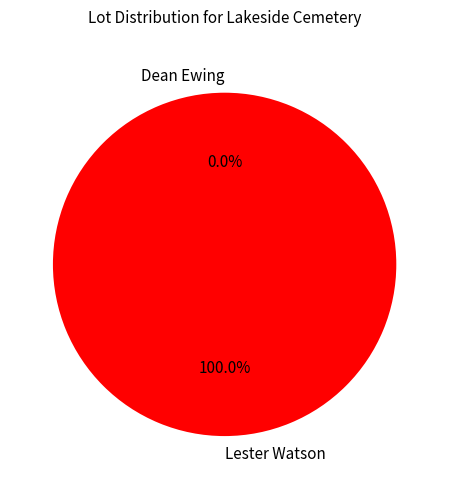

Count the number of slices in the pie.

2